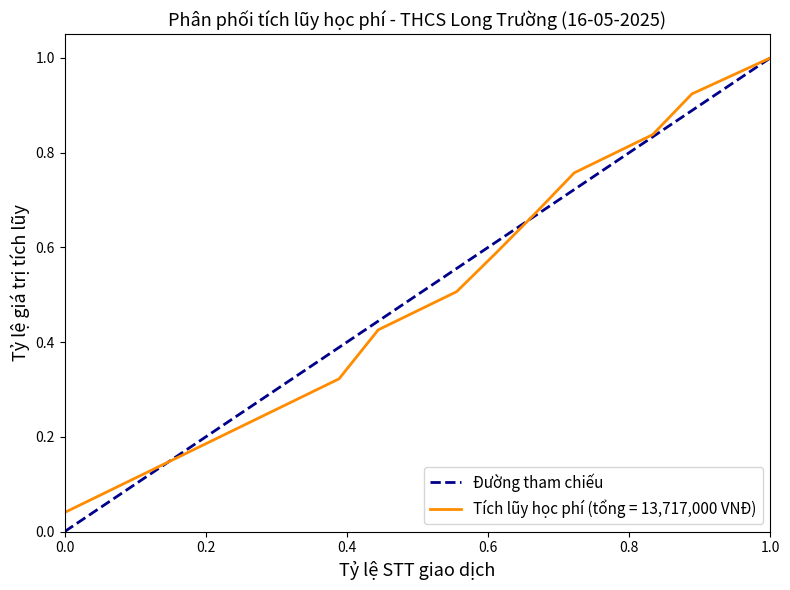

The value at 0.0 is 0. True or false?

False